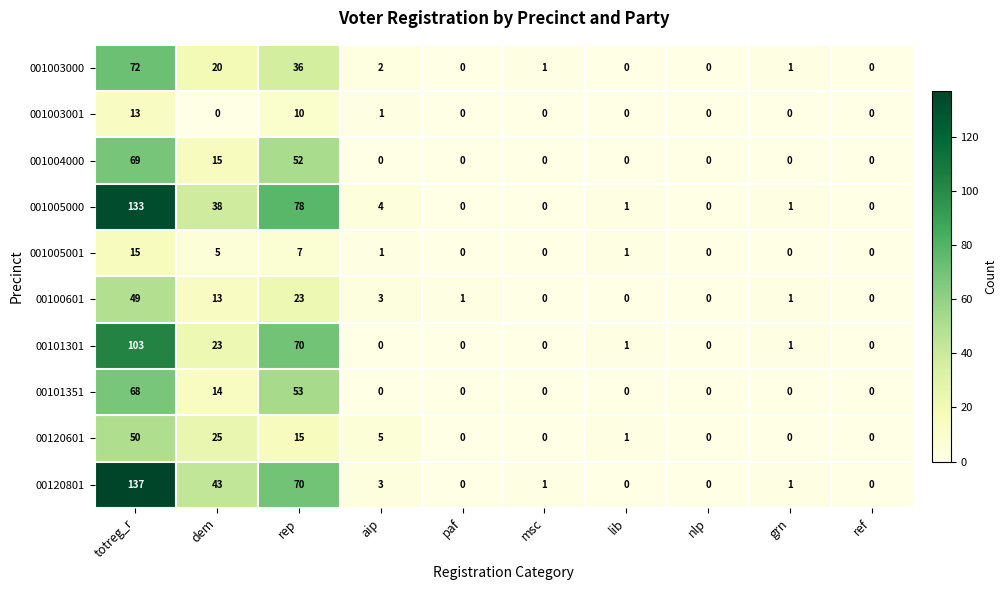

What is the difference between the second highest and second lowest values in the 001005000 series?

78